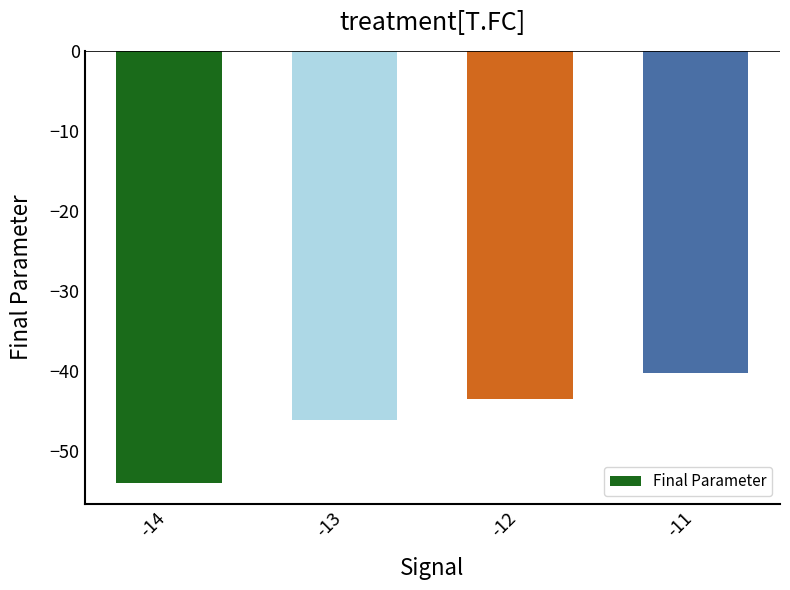

List the labels in order of value, largest first.

-11, -12, -13, -14